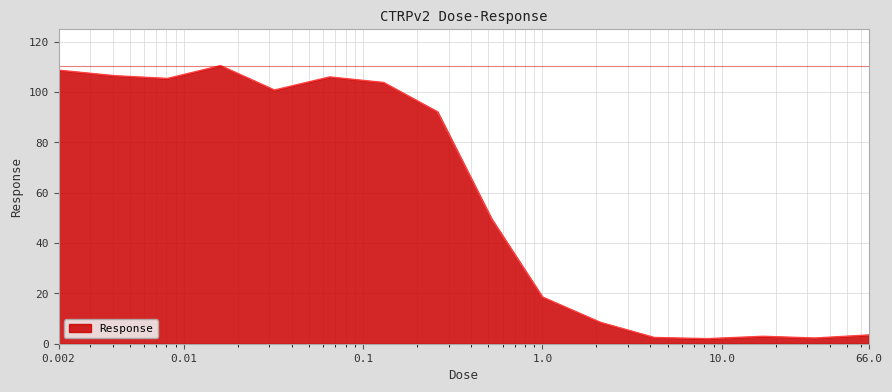

What is the minimum value shown in the chart?

2.0